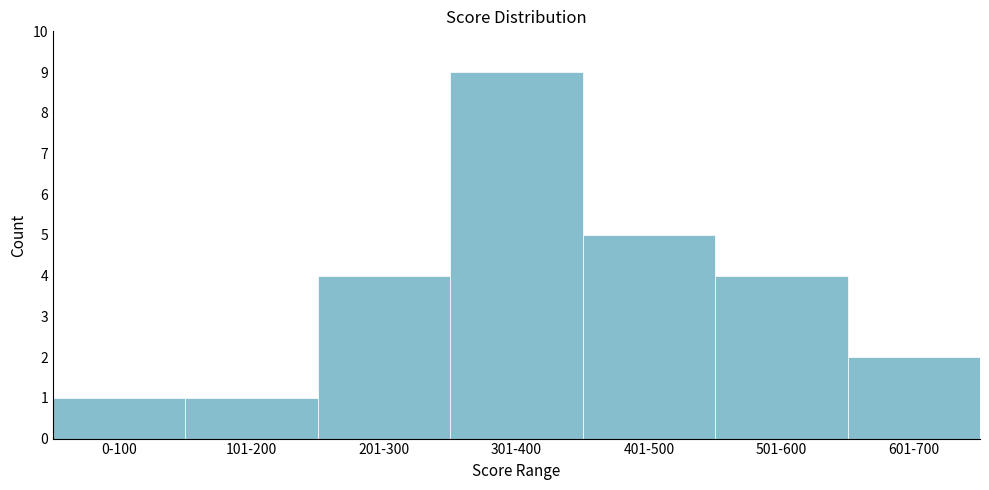

Reading right to left, list all the values displayed in this chart.

601-700=2	501-600=4	401-500=5	301-400=9	201-300=4	101-200=1	0-100=1